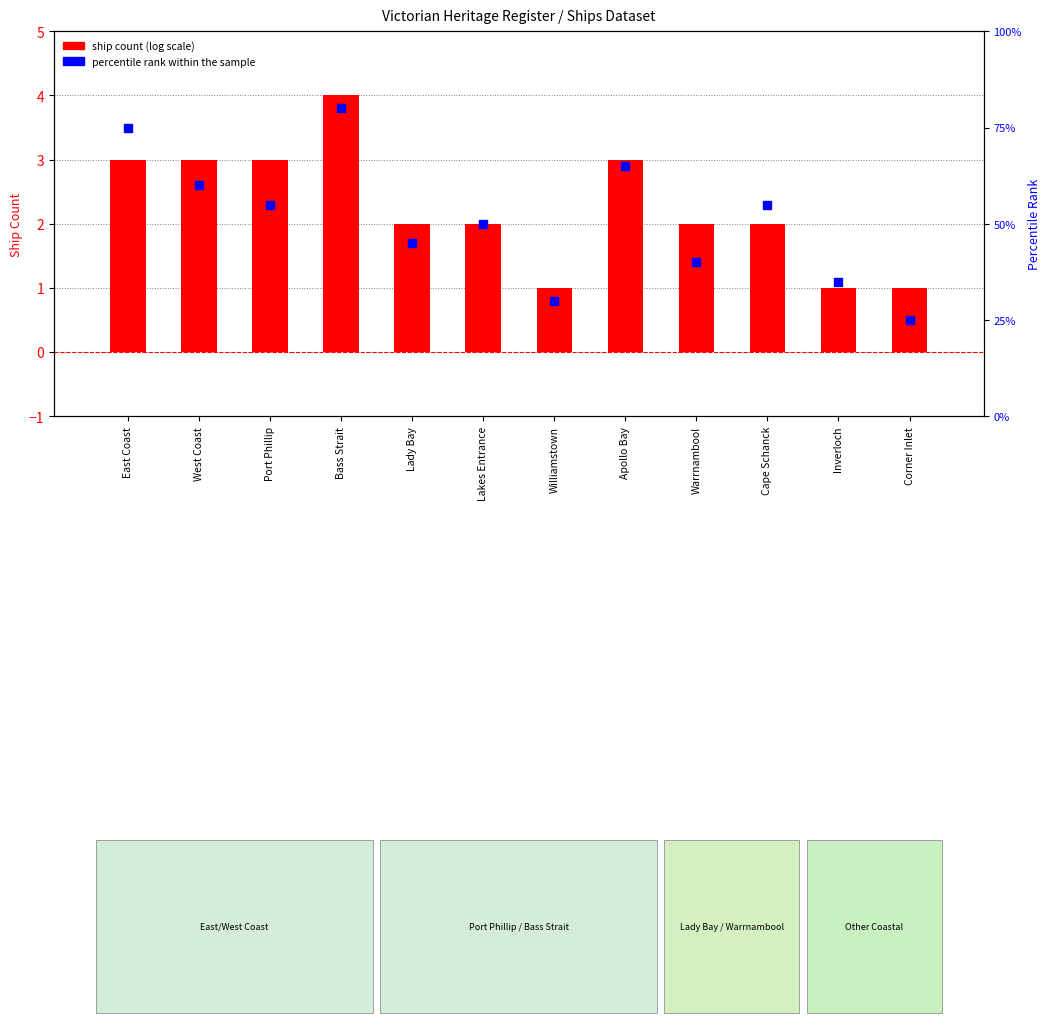

What is the total value across all series at Apollo Bay?

68